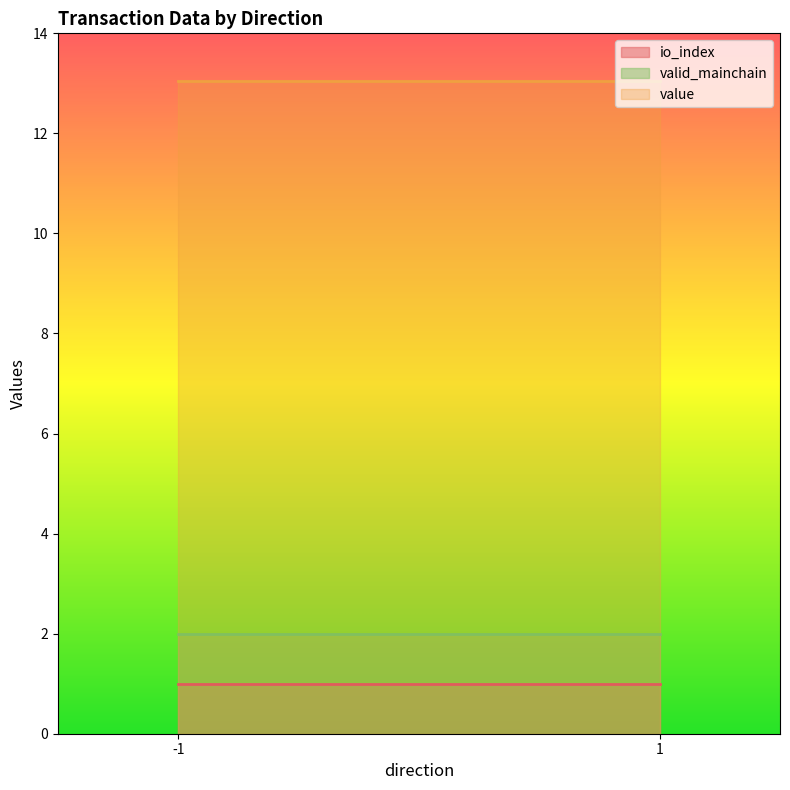

What is the difference between the maximum and minimum values in the io_index series?

0.0